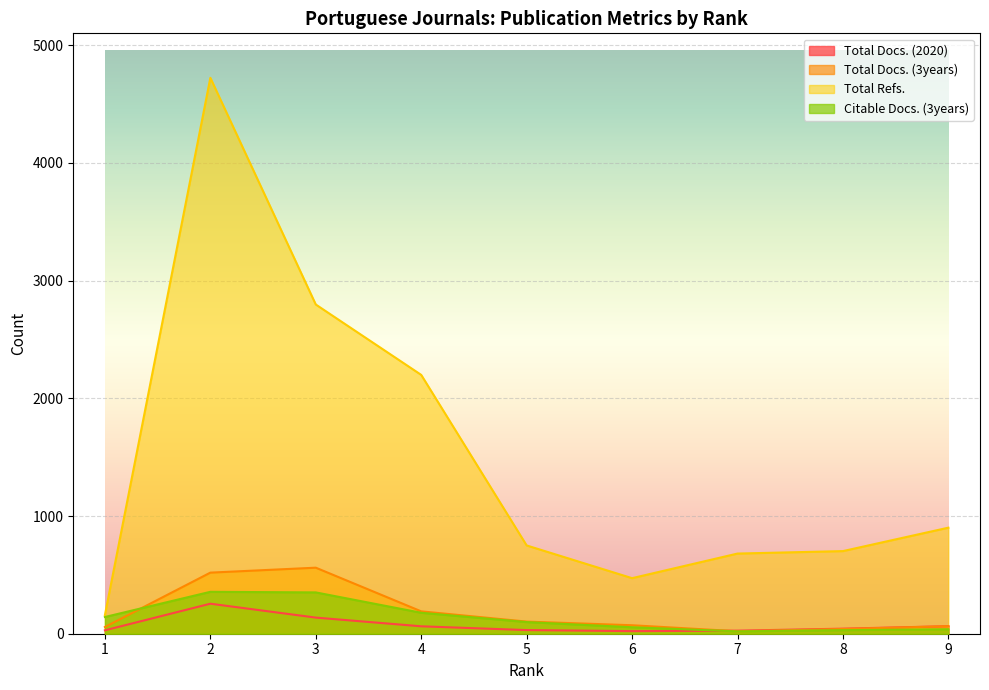

Is it true that Total Docs. (3years) equals 519 at 2?

True